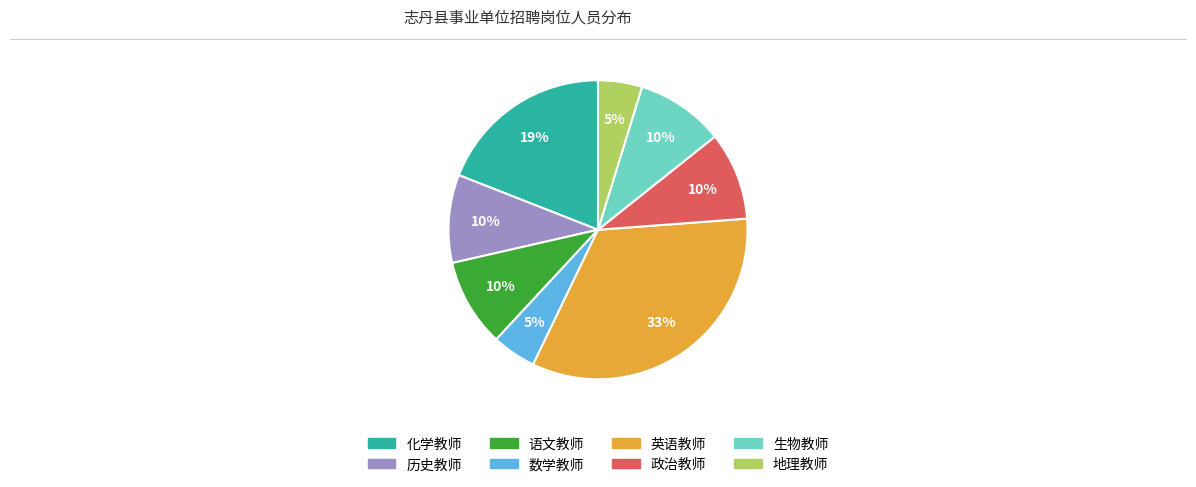

Which has a higher value, 数学教师 or 生物教师?

生物教师